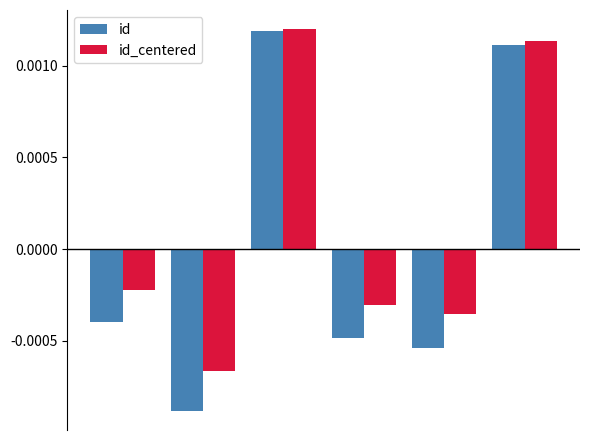

Rank the series by their average value, from highest to lowest.

id_centered, id